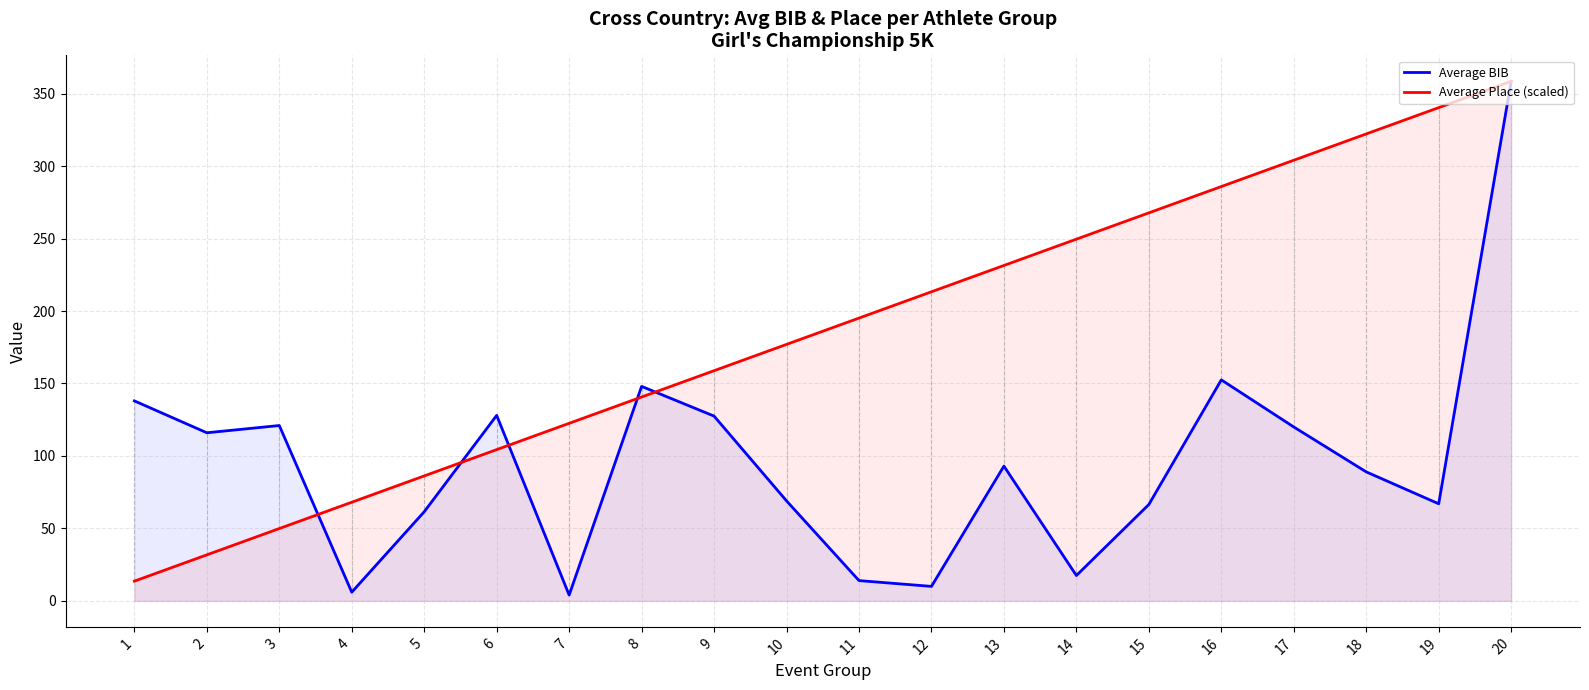

Reading right to left, transcribe all the data shown in this chart.

Average BIB: 20=358.5	19=67.0	18=89.0	17=120.0	16=152.5	15=66.5	14=17.5	13=93.0	12=10.0	11=14.0	10=69.0	9=127.5	8=148.0	7=4.0	6=128.0	5=61.5	4=6.0	3=121.0	2=116.0	1=138.0
Average Place (scaled): 20=358.5	19=340.3	18=322.2	17=304.0	16=285.9	15=267.7	14=249.6	13=231.4	12=213.3	11=195.1	10=177.0	9=158.8	8=140.7	7=122.5	6=104.4	5=86.2	4=68.1	3=49.9	2=31.8	1=13.6